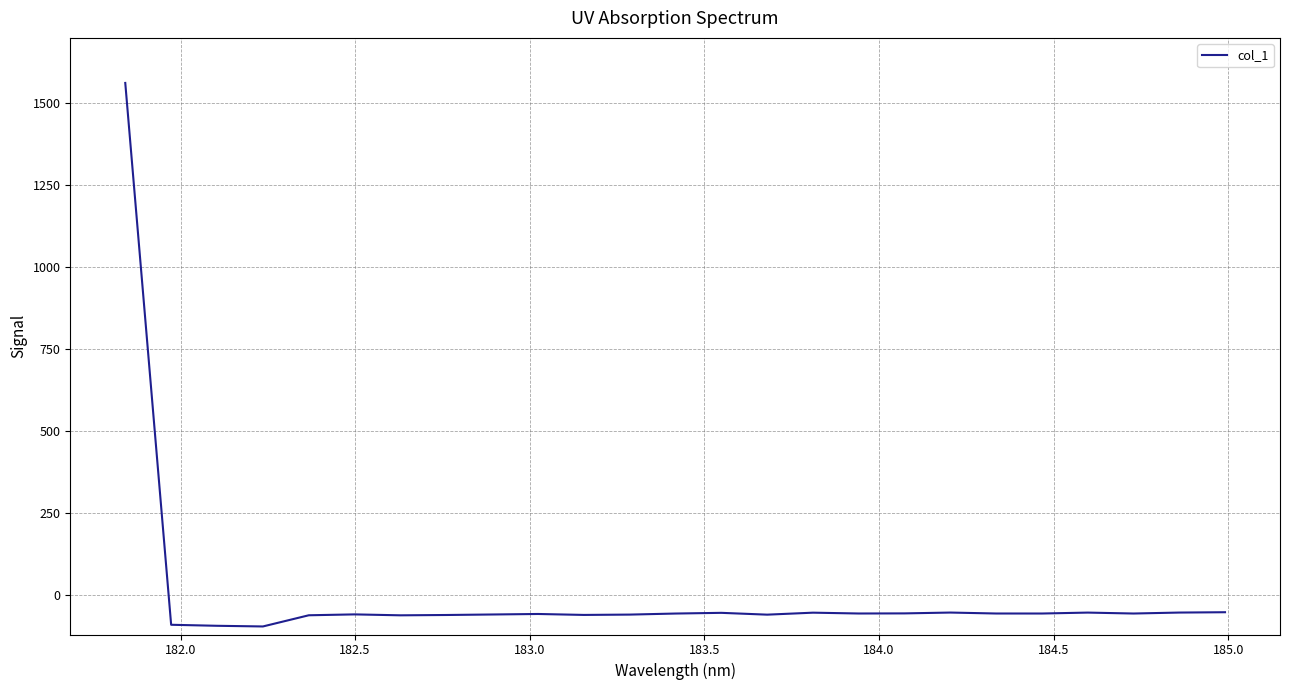

How many distinct data groups are displayed?

1